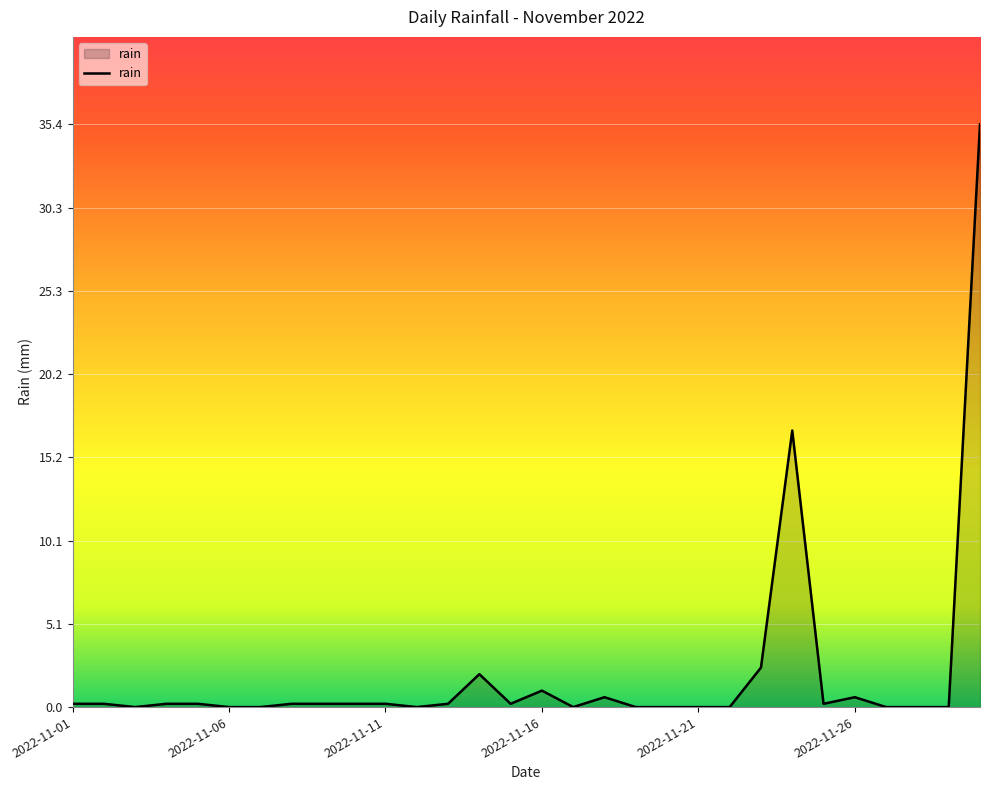

What is the maximum value shown in the chart?

35.4